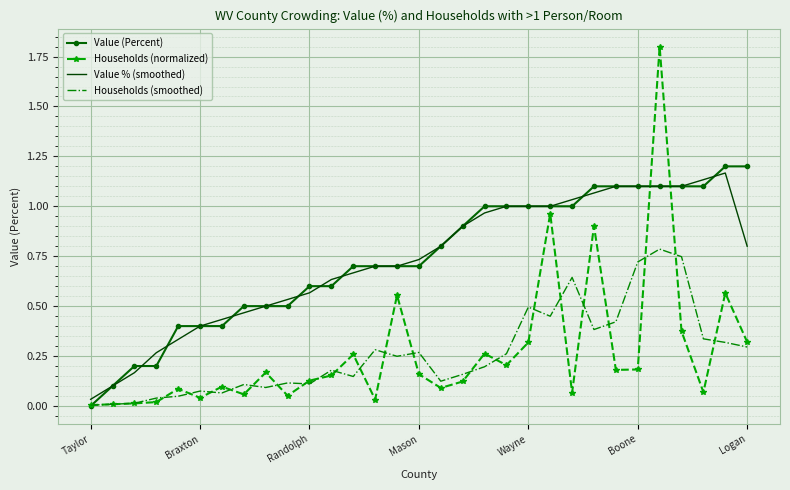

True or false: Value % (smoothed) and Households (normalized) cross at least once.

True